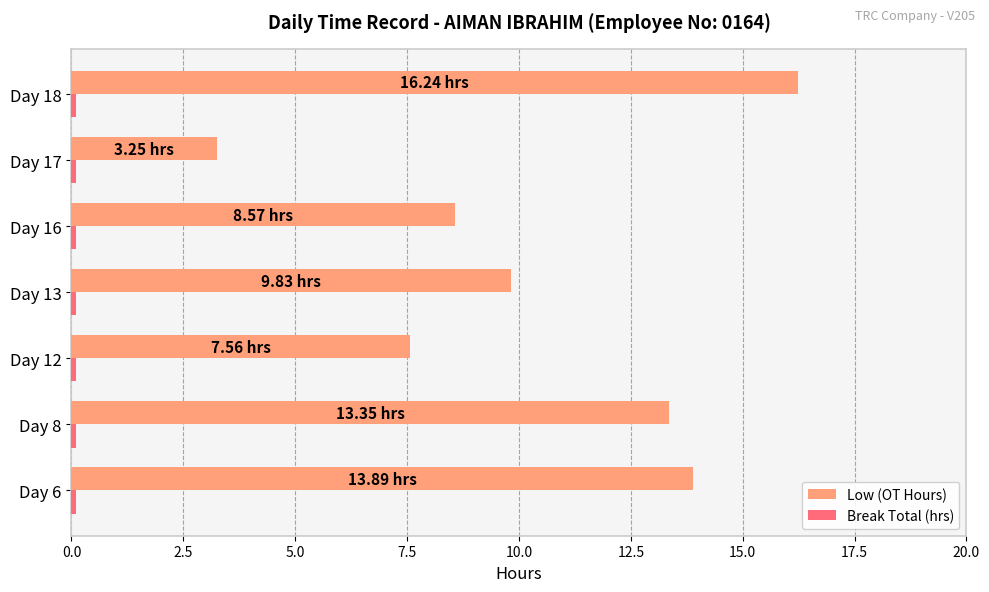

List the labels in order of Low (OT Hours) value, largest first.

Day 18, Day 6, Day 8, Day 13, Day 16, Day 12, Day 17